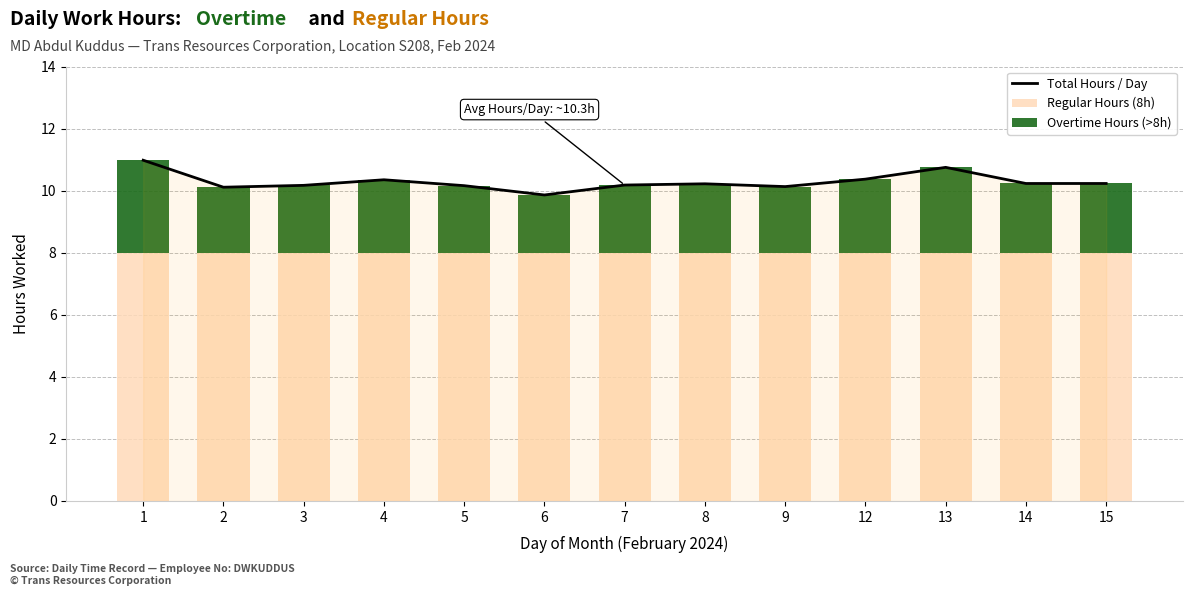

What is the maximum value for Overtime Hours (>8h)?

3.0